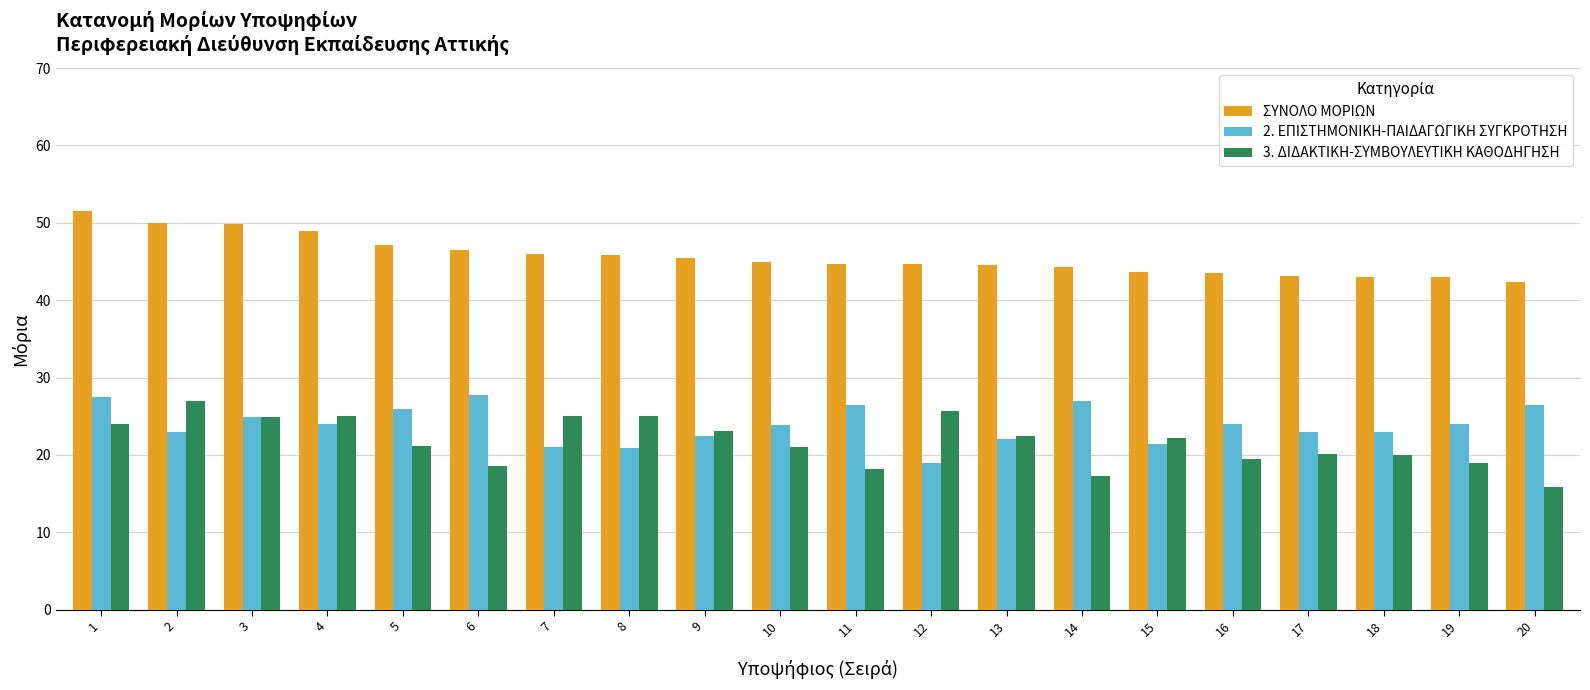

Which series has the largest range (max minus min)?

3. ΔΙΔΑΚΤΙΚΗ-ΣΥΜΒΟΥΛΕΥΤΙΚΗ ΚΑΘΟΔΗΓΗΣΗ